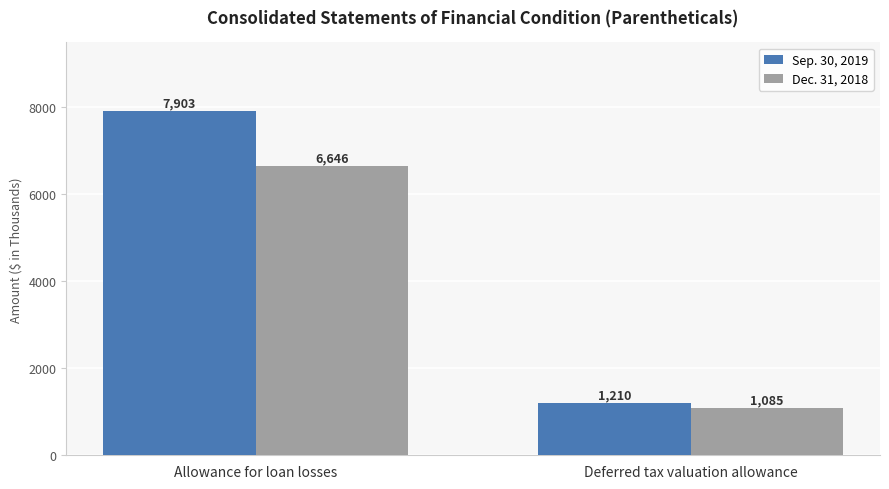

What is the sum of the Dec. 31, 2018 values at Deferred tax valuation allowance and Allowance for loan losses?

7731